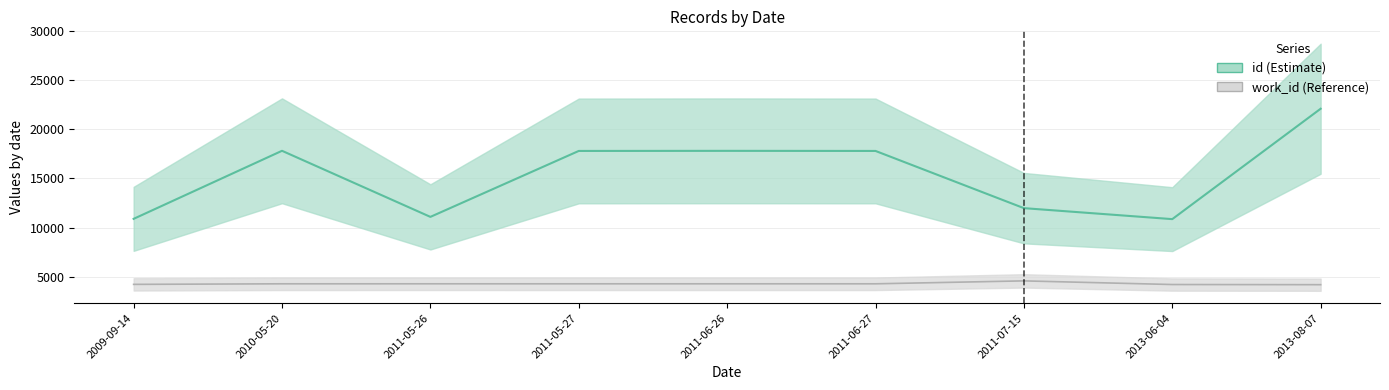

What position from the left is 2011-07-15?

7